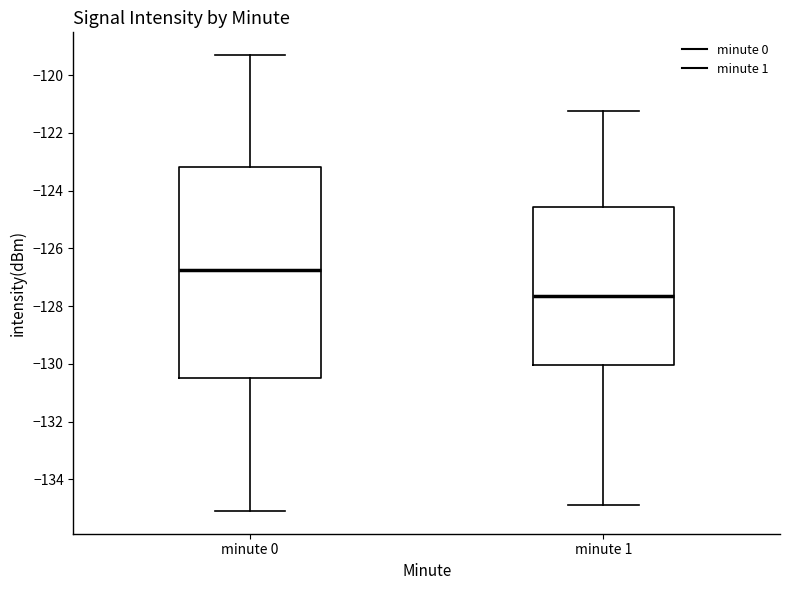

Which box's median line is the highest?

minute 0